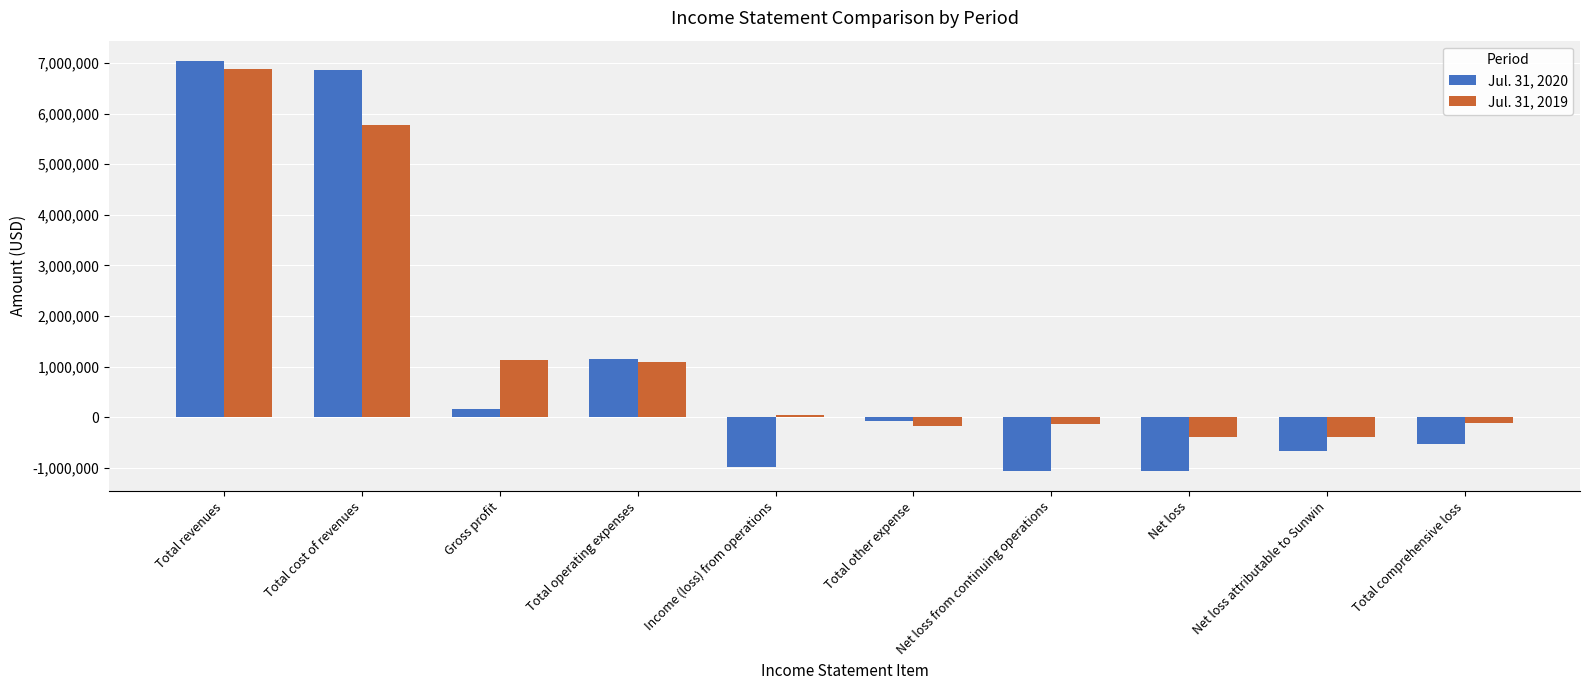

List the series in order of their peak value, highest first.

Jul. 31, 2020, Jul. 31, 2019